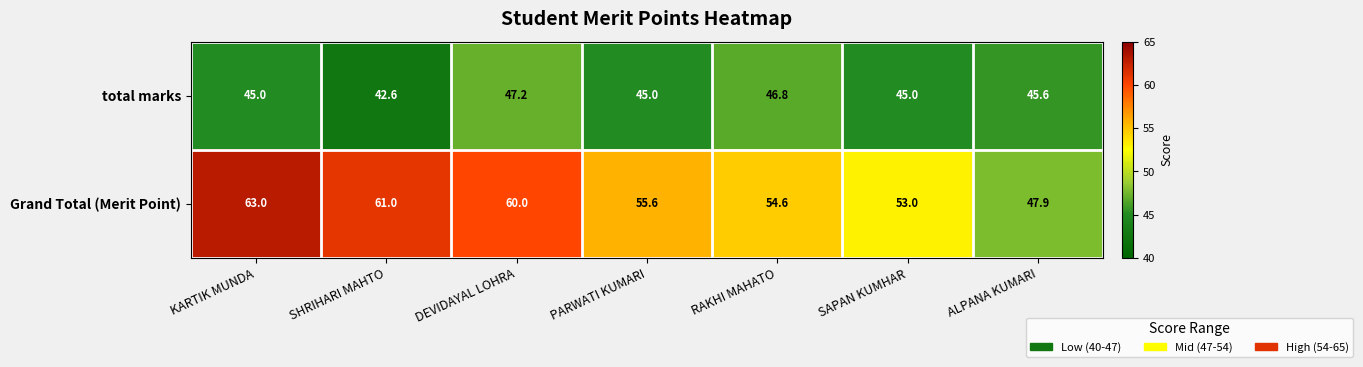

How many series are shown in this chart?

2